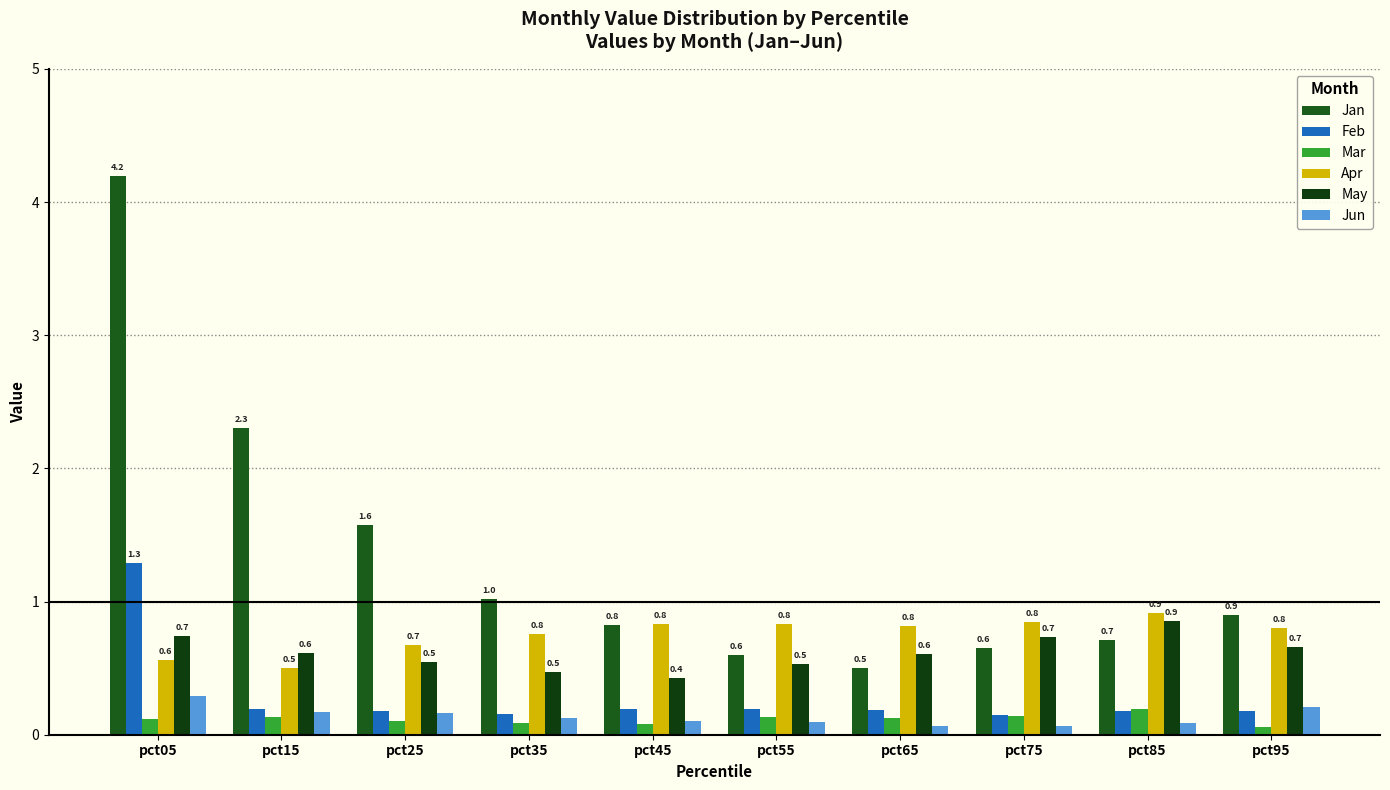

Does the chart contain stacked bars?

No